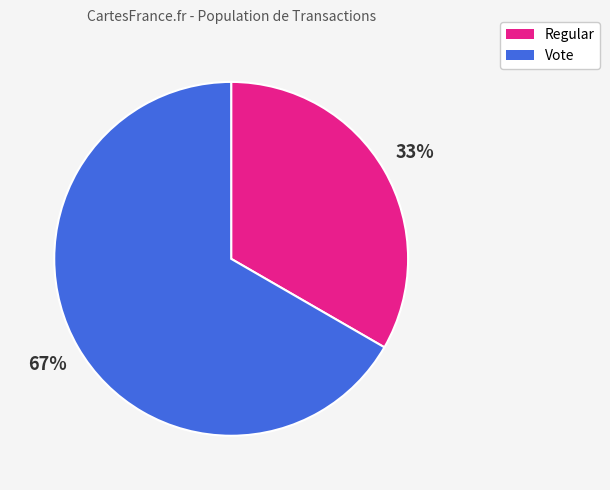

How many slices are in this pie chart?

2